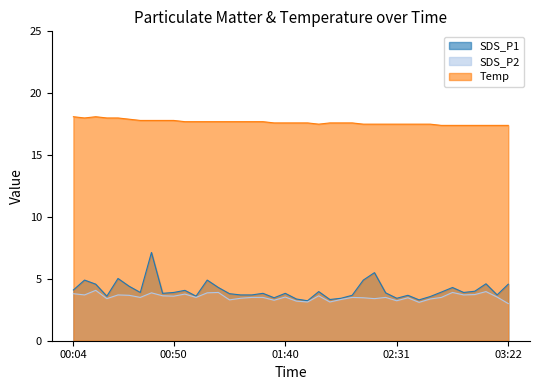

The value of Temp at 2023/08/28 01:30:44 is 17.7. True or false?

True